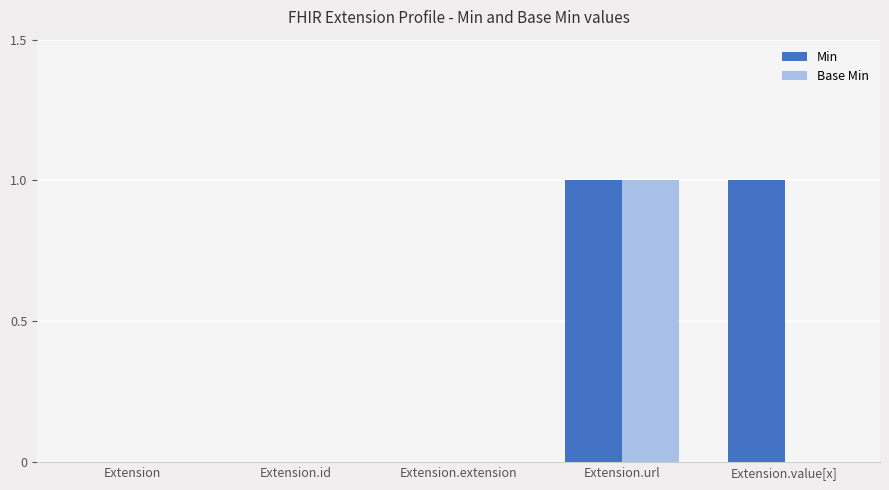

What is the difference between the Min values at Extension.url and Extension.extension?

1